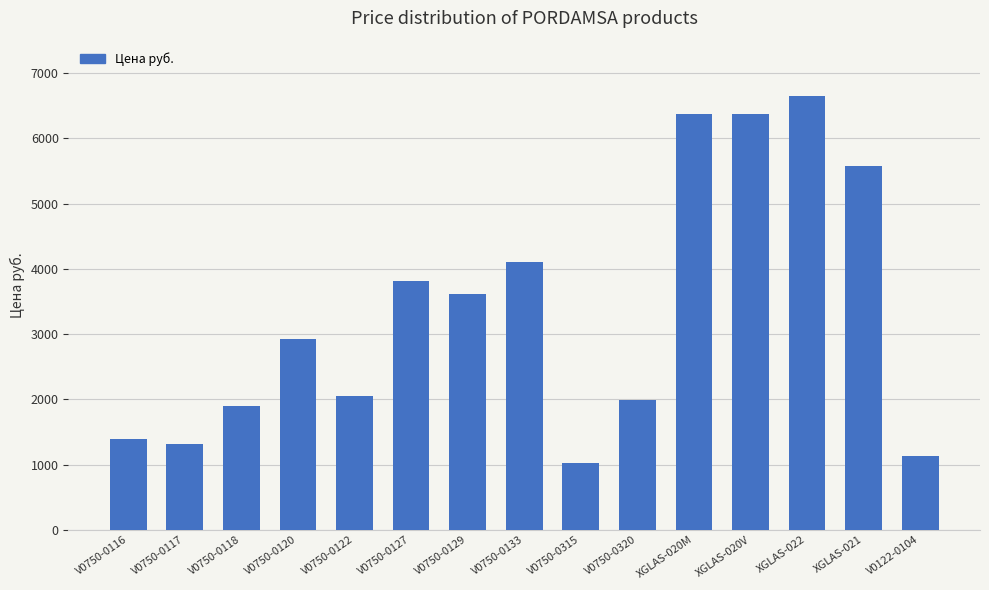

Reading left to right, list all the values displayed in this chart.

V0750-0116=1399	V0750-0117=1311	V0750-0118=1900	V0750-0120=2931	V0750-0122=2047	V0750-0127=3815	V0750-0129=3608	V0750-0133=4109	V0750-0315=1017	V0750-0320=1989	XGLAS-020M=6378	XGLAS-020V=6378	XGLAS-022=6644	XGLAS-021=5571	V0122-0104=1130